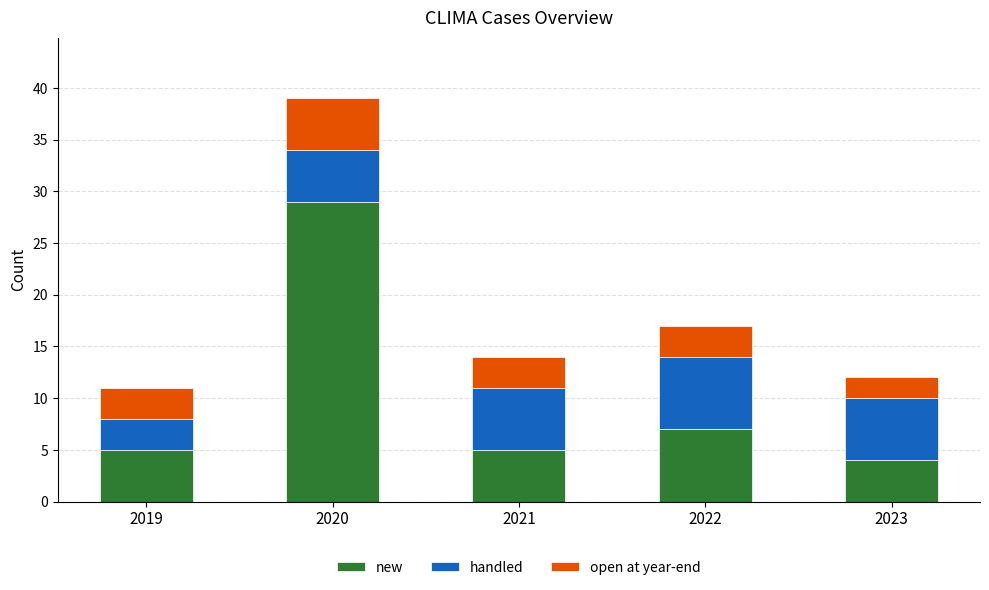

What is the total value across all series at 2022?

17